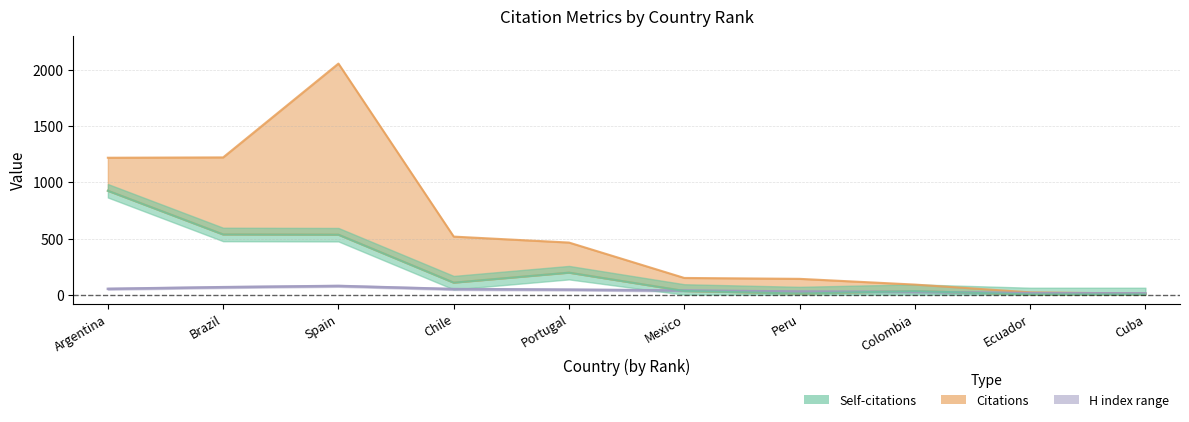

How many series are shown in this chart?

3